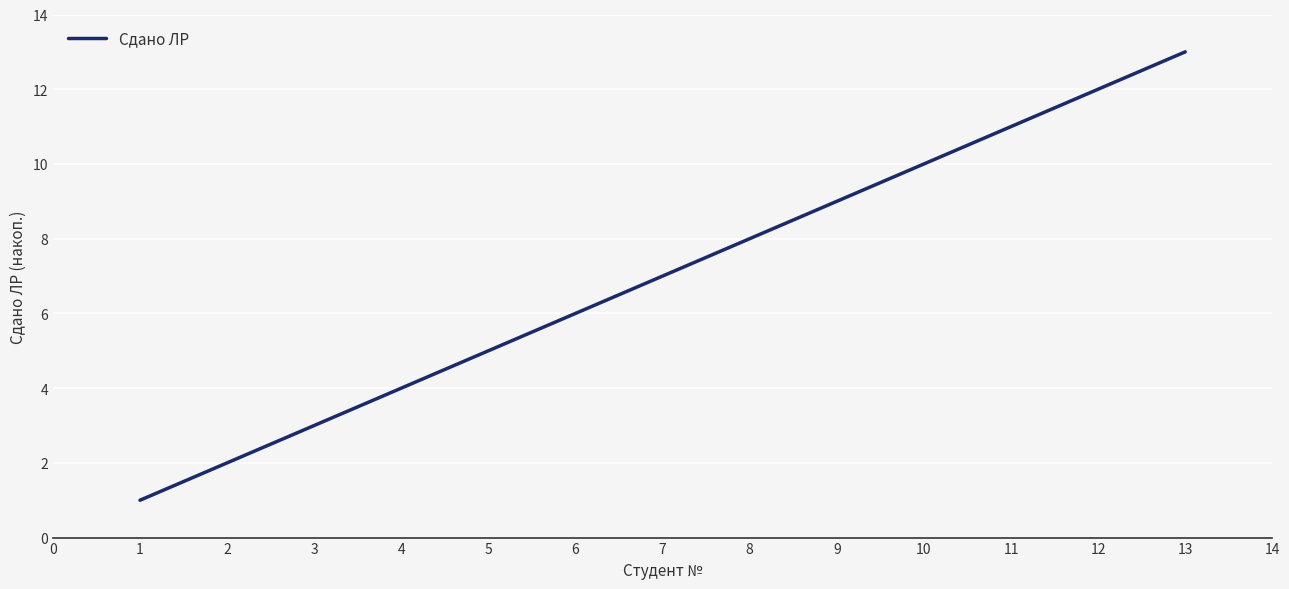

Which label corresponds to the smallest value in the chart?

1